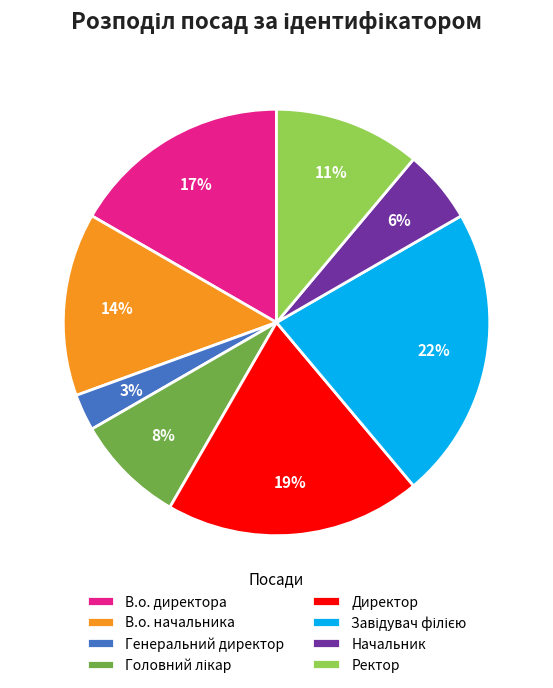

To the nearest percent, what percentage of the pie is Генеральний директор?

3%